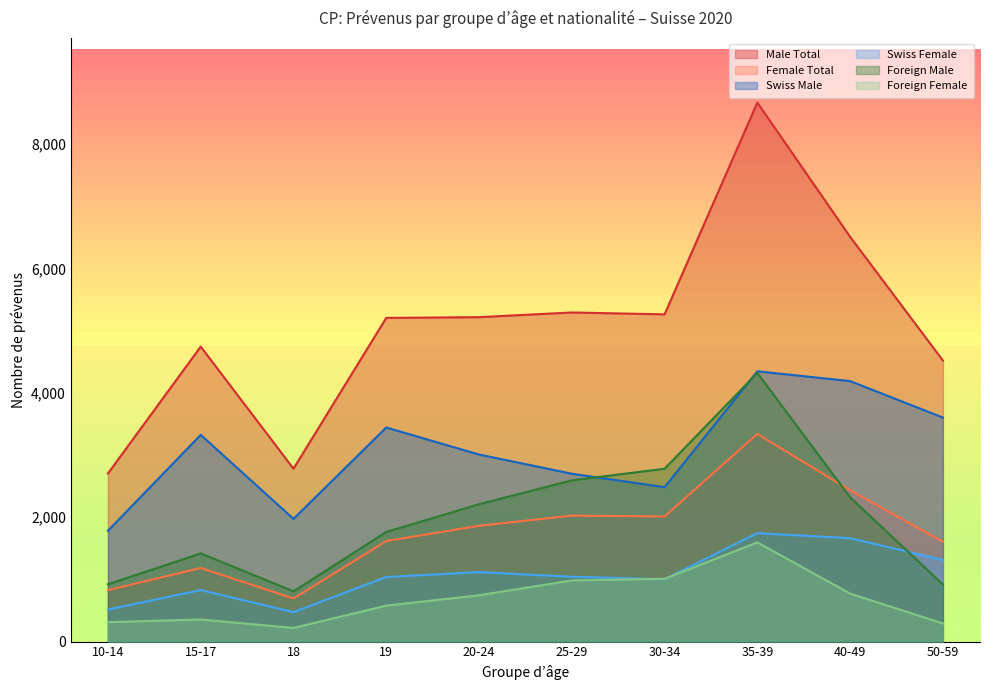

Reading left to right, what are all the values shown in this chart?

Male Total: 2702	4741	2779	5203	5215	5290	5260	8663	6506	4518
Female Total: 827	1183	692	1616	1861	2025	2011	3338	2433	1604
Swiss Male: 1781	3323	1972	3441	3007	2698	2482	4345	4187	3601
Swiss Female: 515	828	473	1038	1117	1042	1002	1743	1662	1312
Foreign Male: 921	1418	807	1762	2208	2592	2778	4318	2319	917
Foreign Female: 312	355	219	578	744	983	1009	1595	771	292